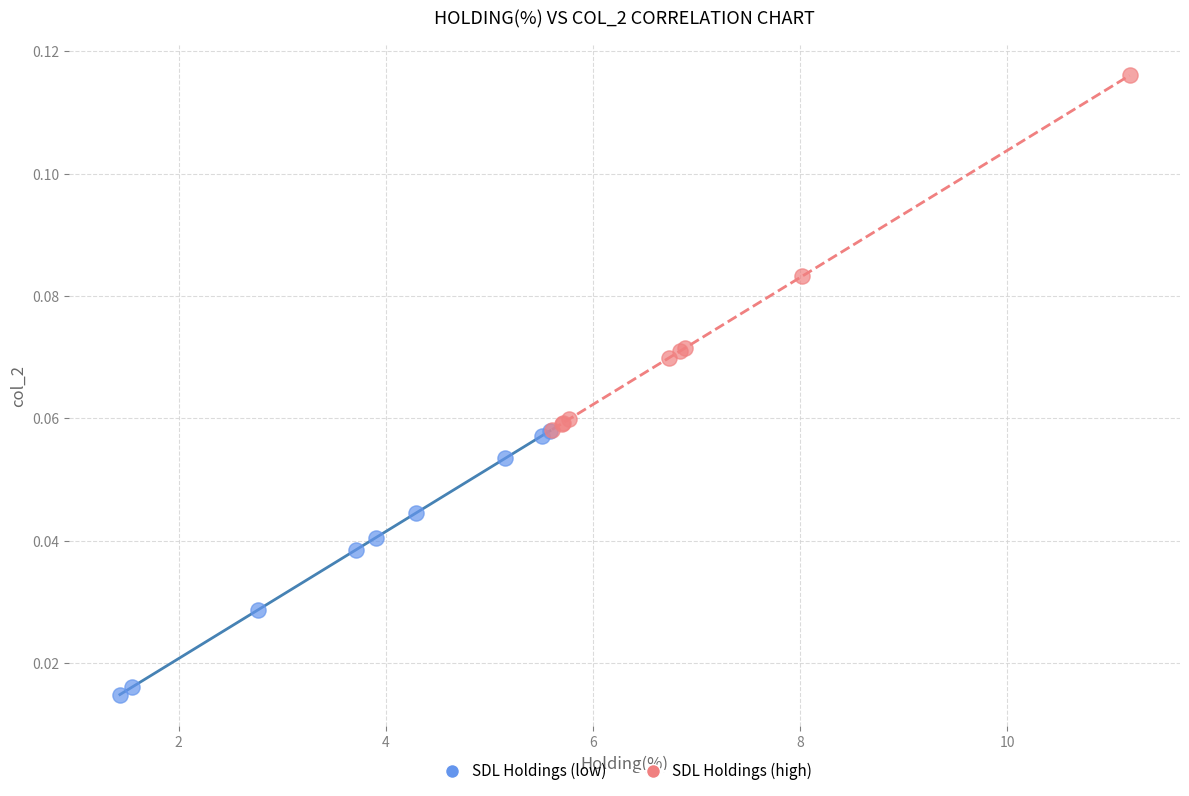

Which series has the largest Y range (max minus min)?

SDL Holdings (high)